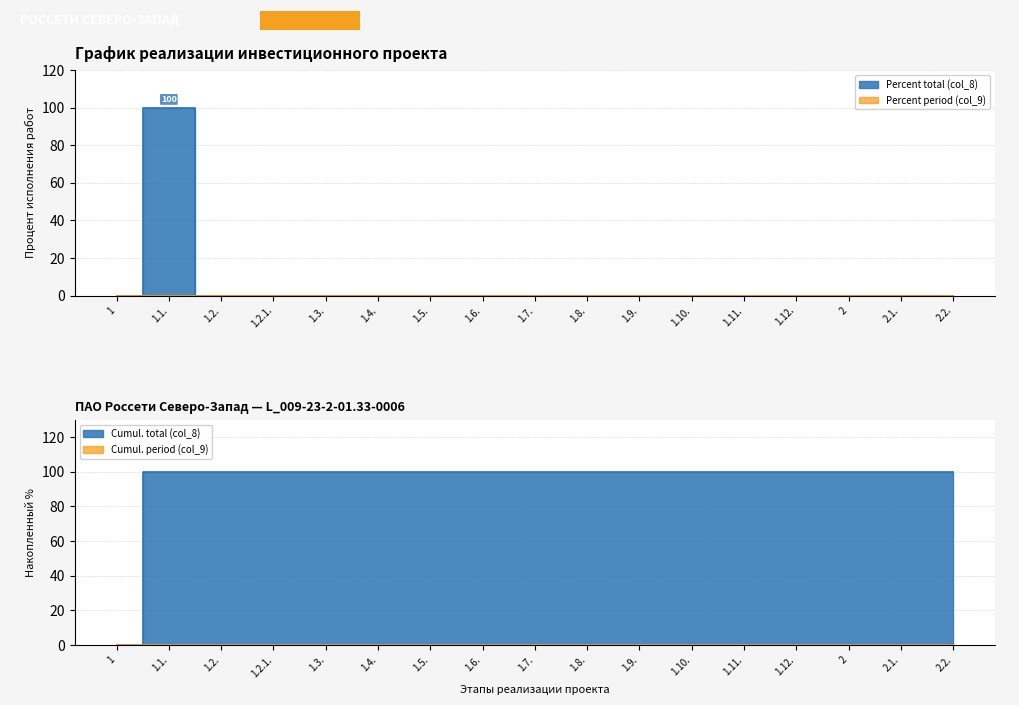

What is the label of the 9th point from the right?

1.7.